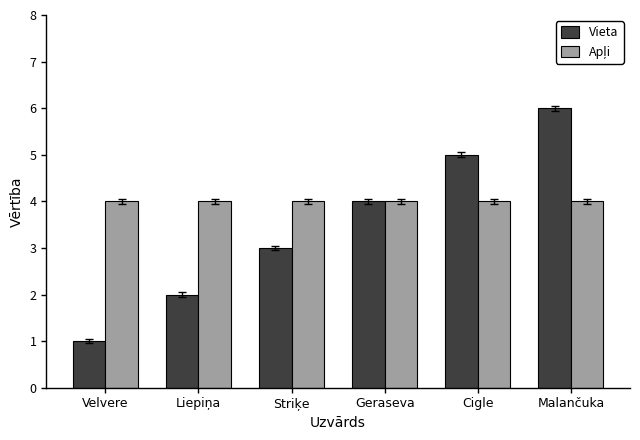

Between Liepiņa and Geraseva, which series saw the biggest shift?

Vieta